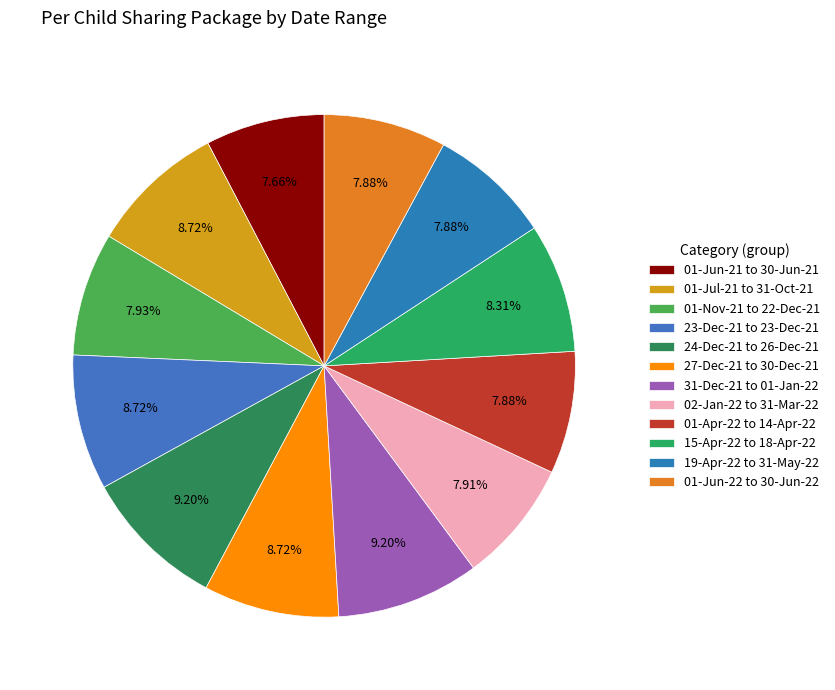

Which category has the smallest portion of the pie?

01-Jun-21 to 30-Jun-21